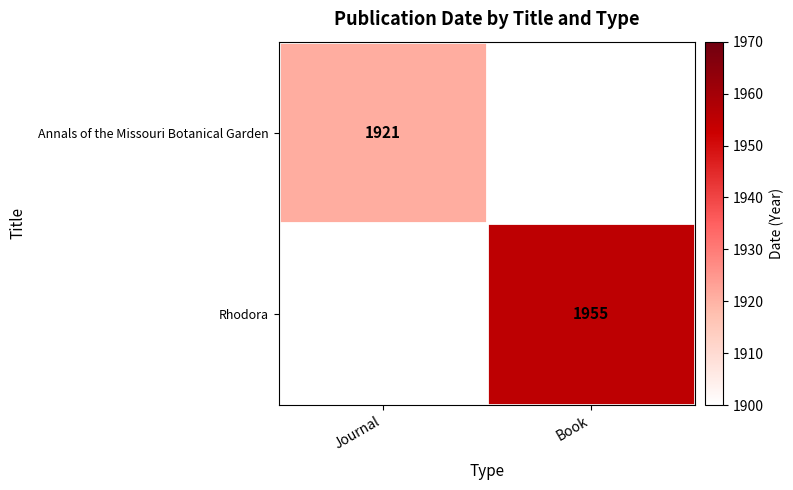

How many categories are shown in the chart?

2